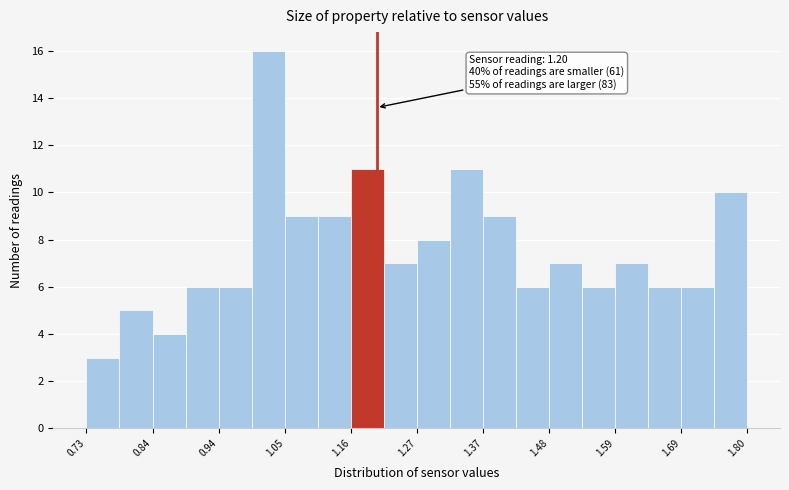

Read against the x-axis, roughly where is the centre of the tallest bar?

1.02